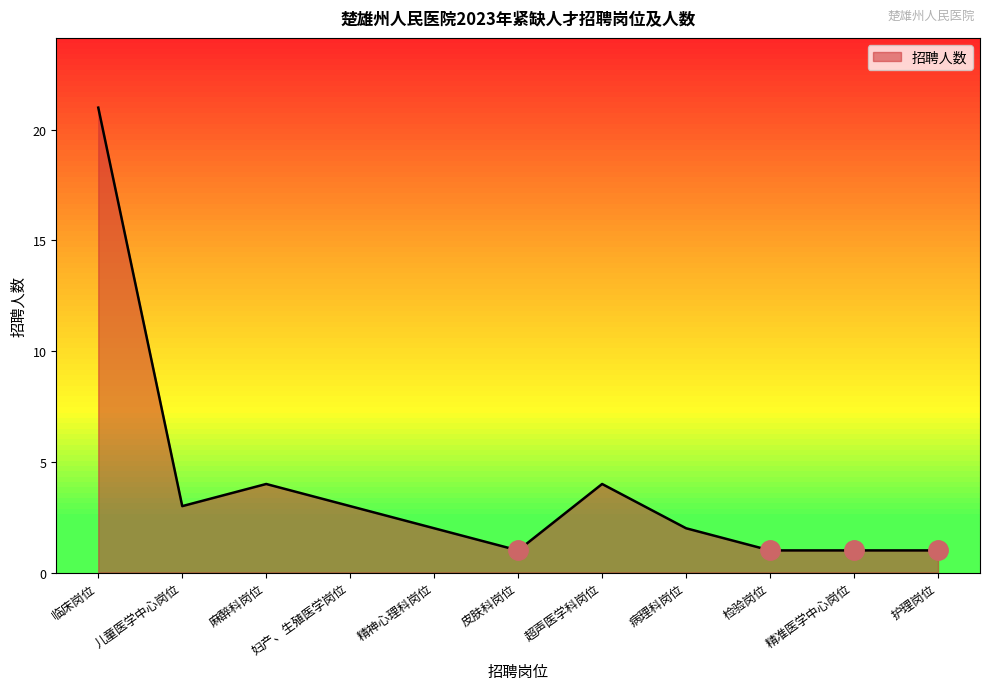

What position from the right is 护理岗位?

1